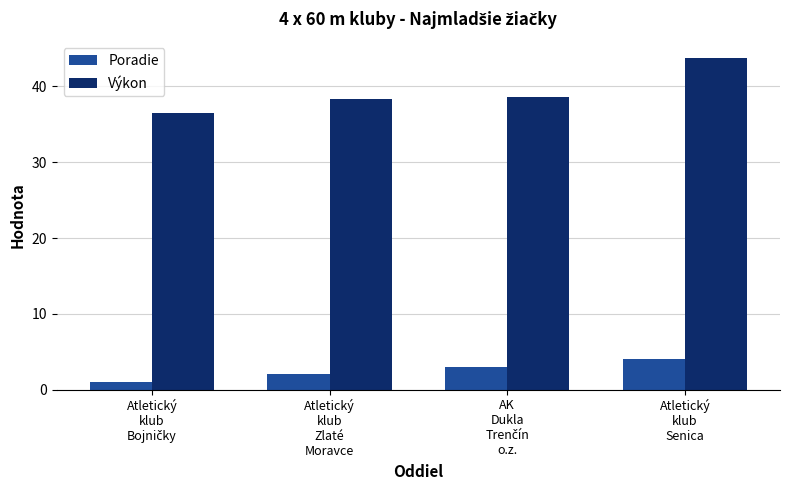

What is the difference between the maximum and second lowest values in the Poradie series?

2.0